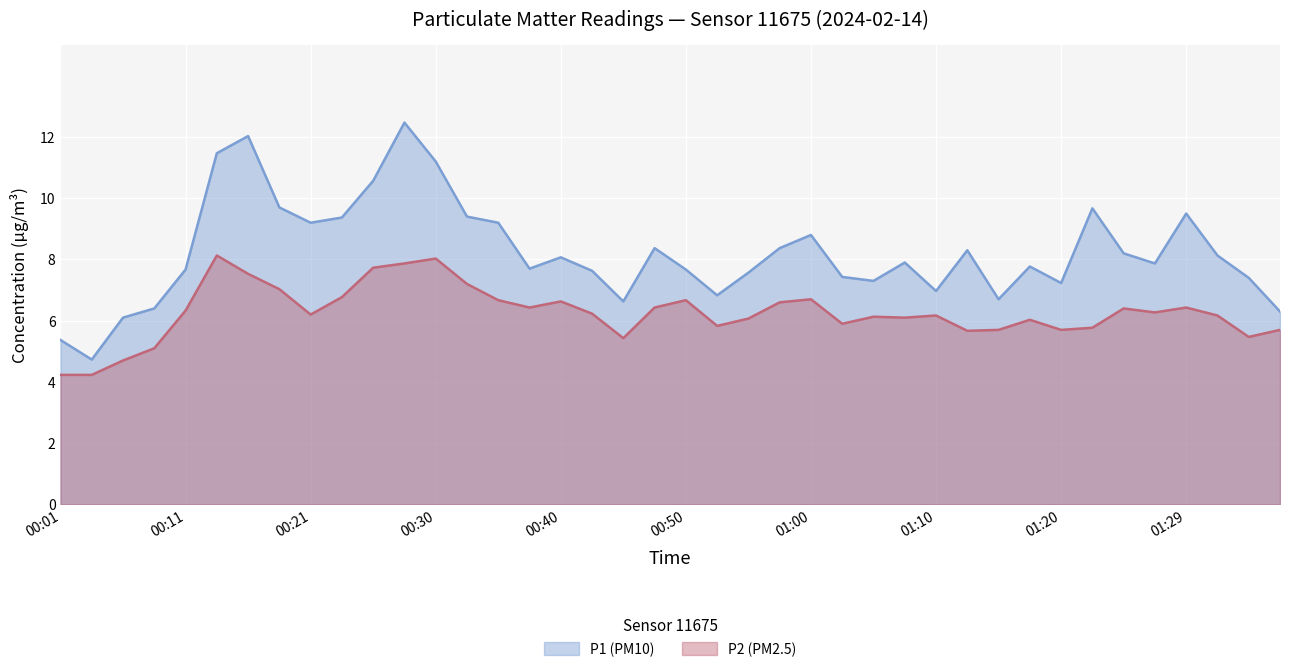

What are all the series names shown in the legend?

P1 (PM10), P2 (PM2.5)